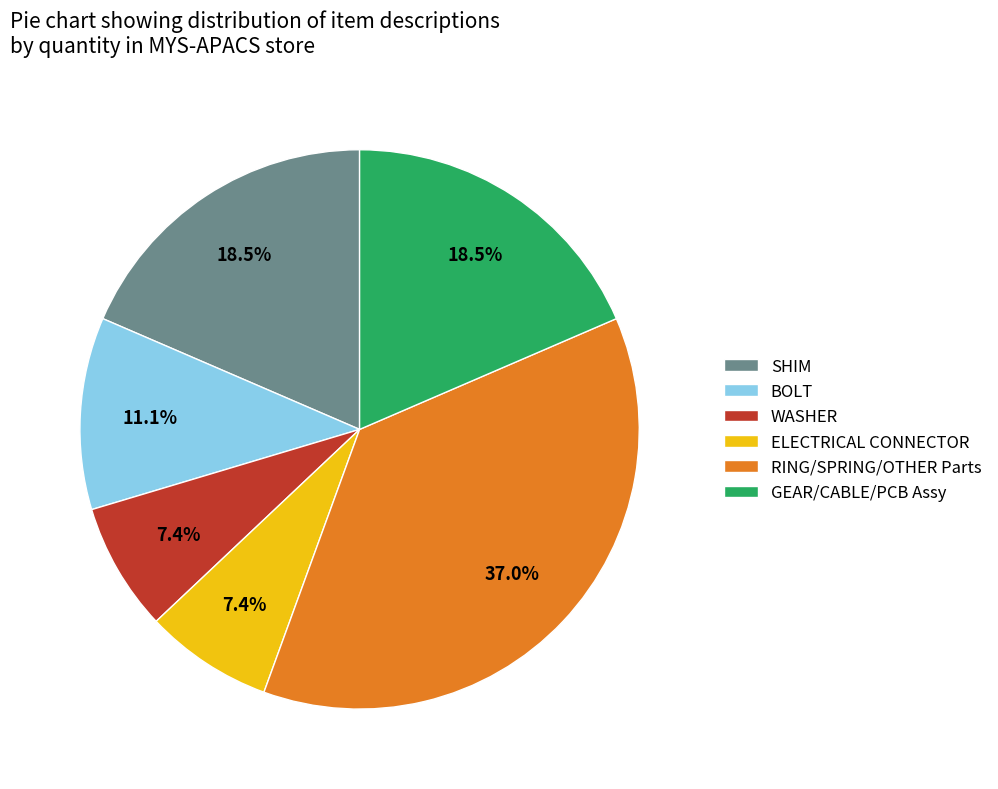

Is there a majority slice in this chart?

No